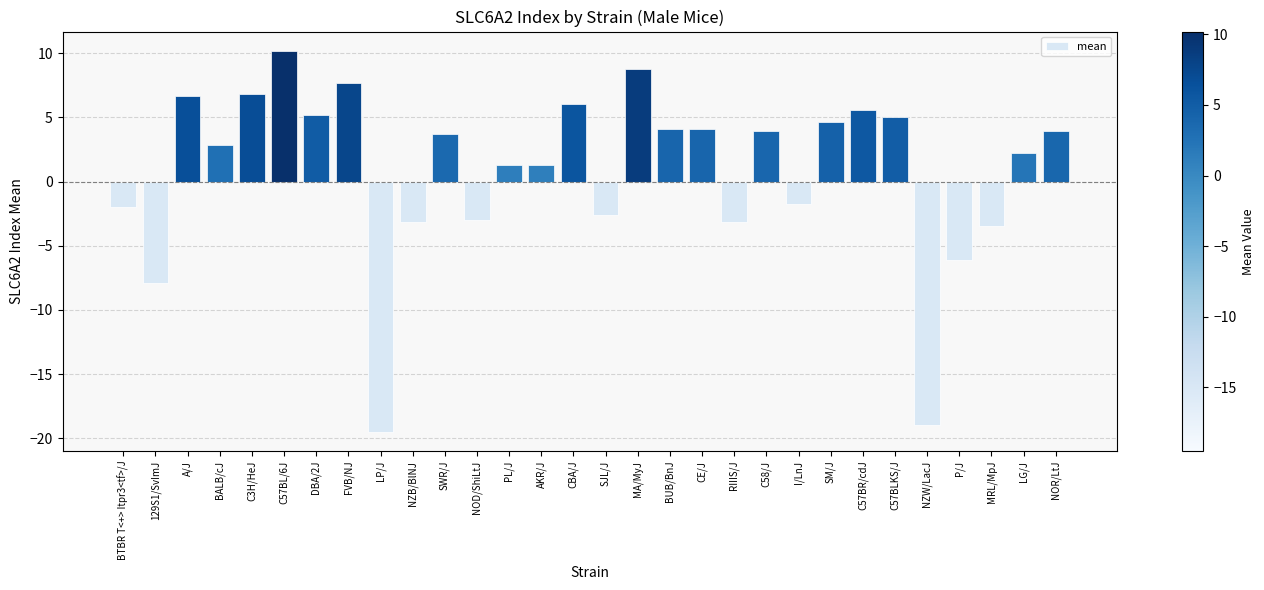

True or false: the data shows 12.0 at MA/MyJ.

False